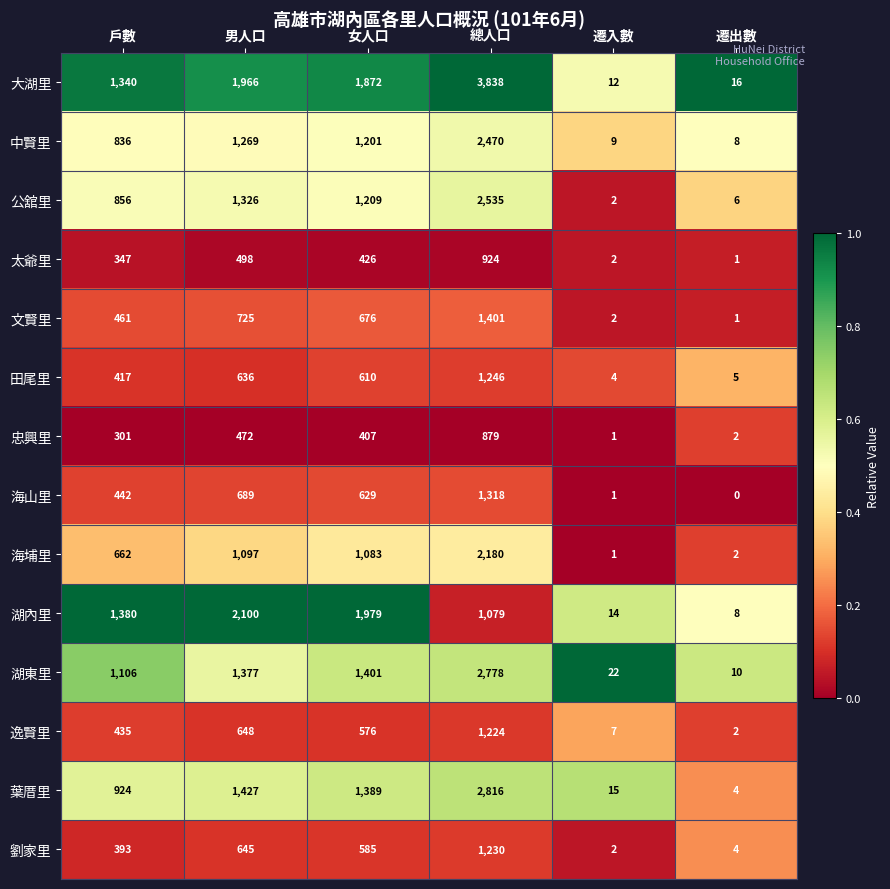

True or false: 太爺里 has a value of 0 at 遷出數.

False